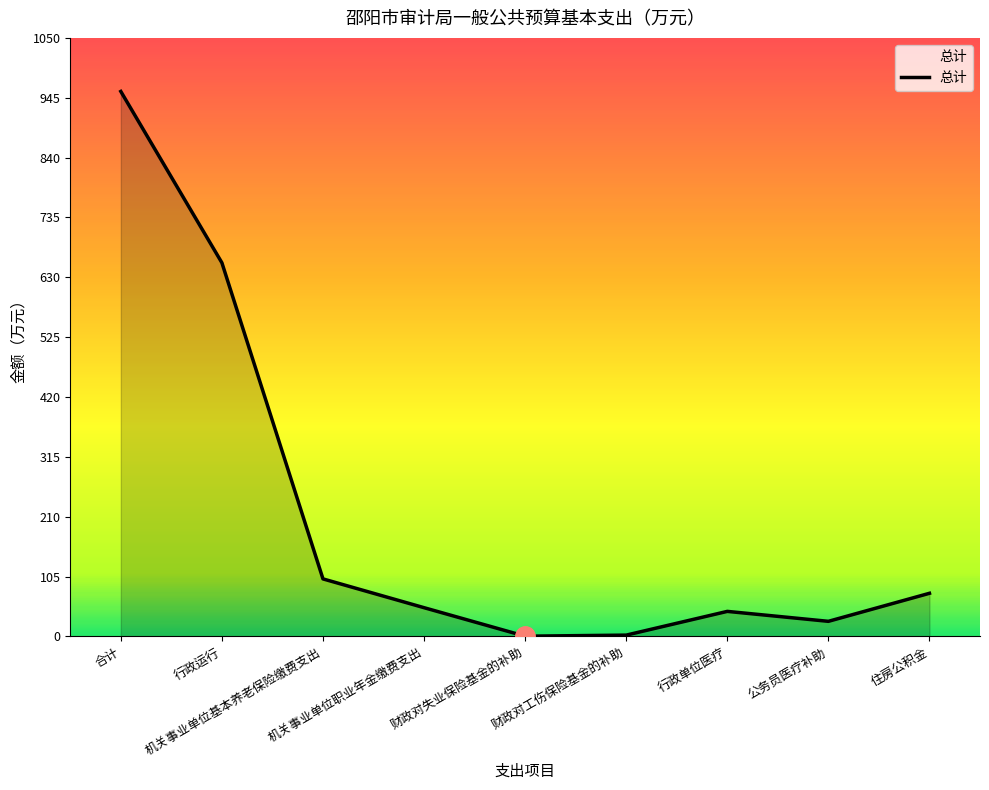

What is the difference between the maximum and minimum values?

955.6